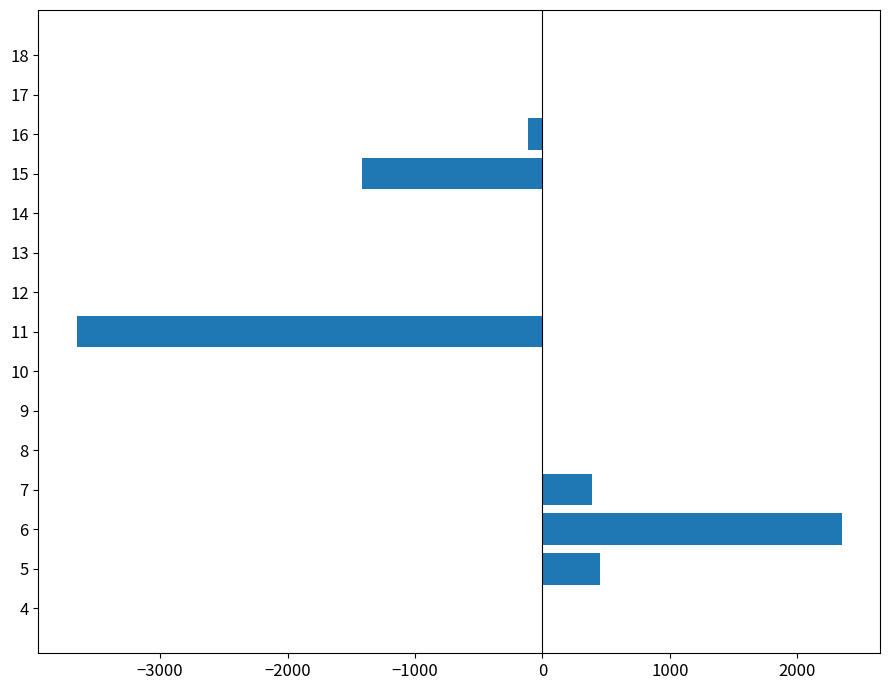

How many data points does each series have?

15